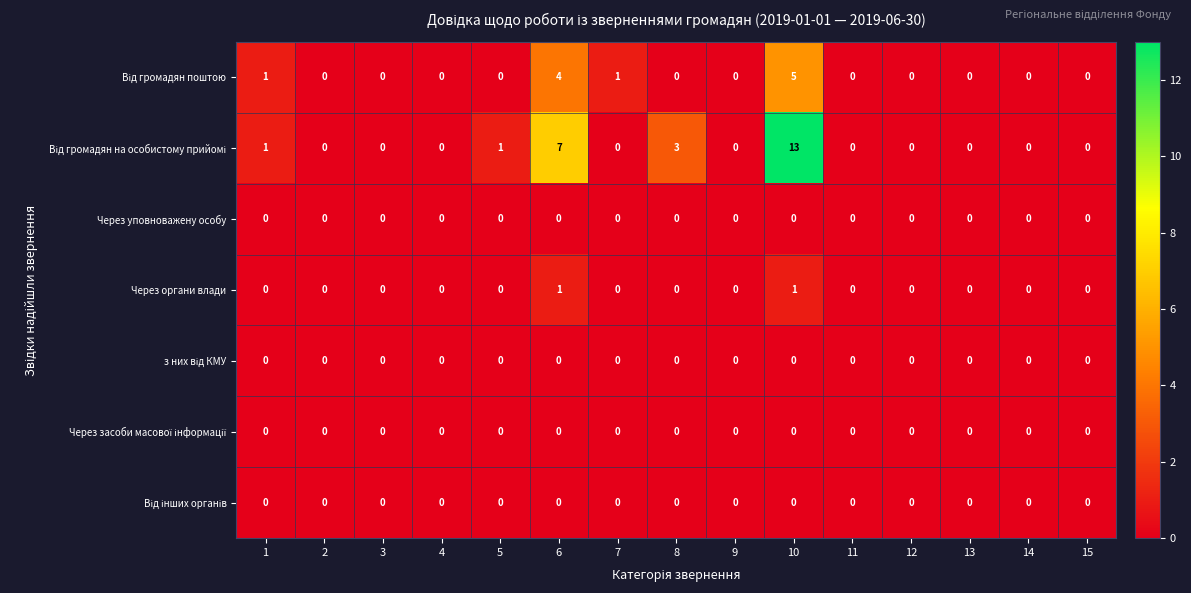

How many Через органи влади values are between 0 and 1?

15